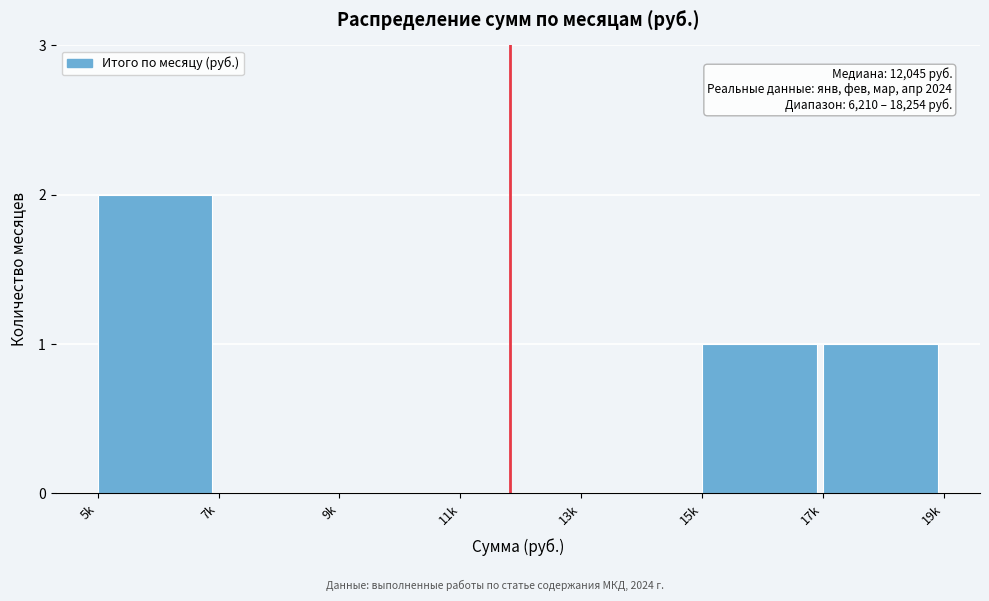

Reading left to right, transcribe all the data shown in this chart.

5k=2	7k=0	9k=0	11k=0	13k=0	15k=1	17k=1